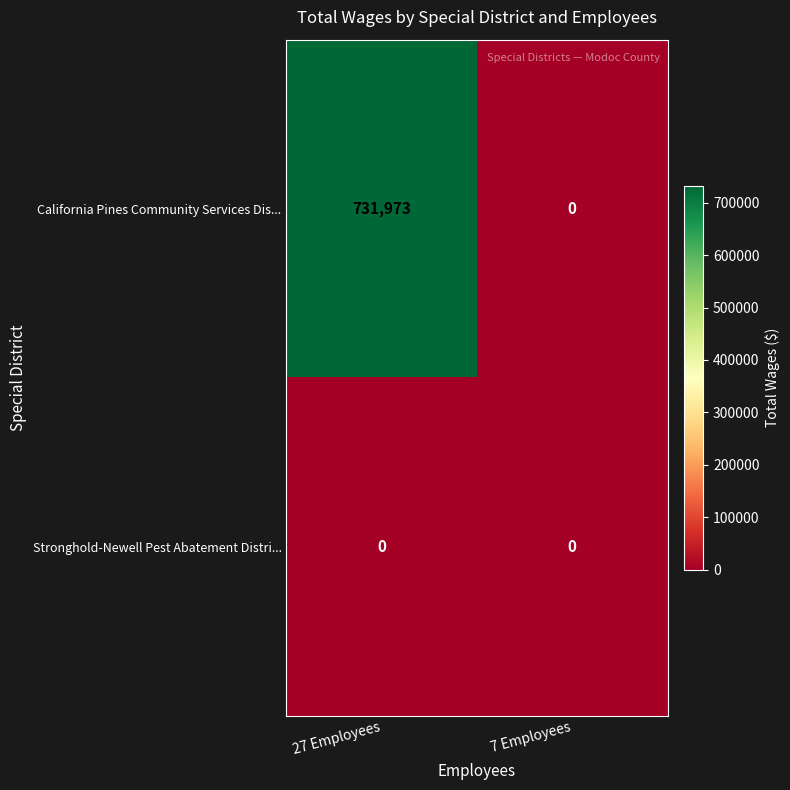

Rank the series at 27 Employees from highest to lowest value.

California Pines Community Services Dis..., Stronghold-Newell Pest Abatement Distri...